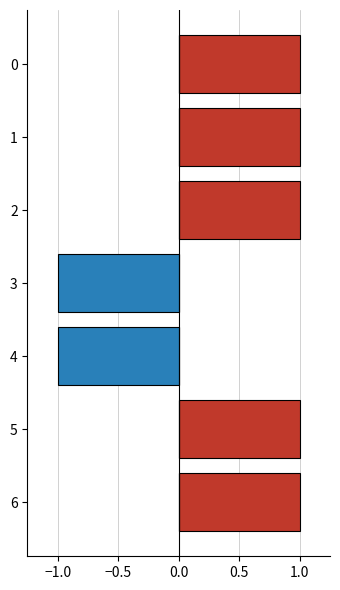

Reading right to left, list all the values displayed in this chart.

N/A: 1	1	0	0	1	1	1
B744: 0	0	-1	-1	0	0	0